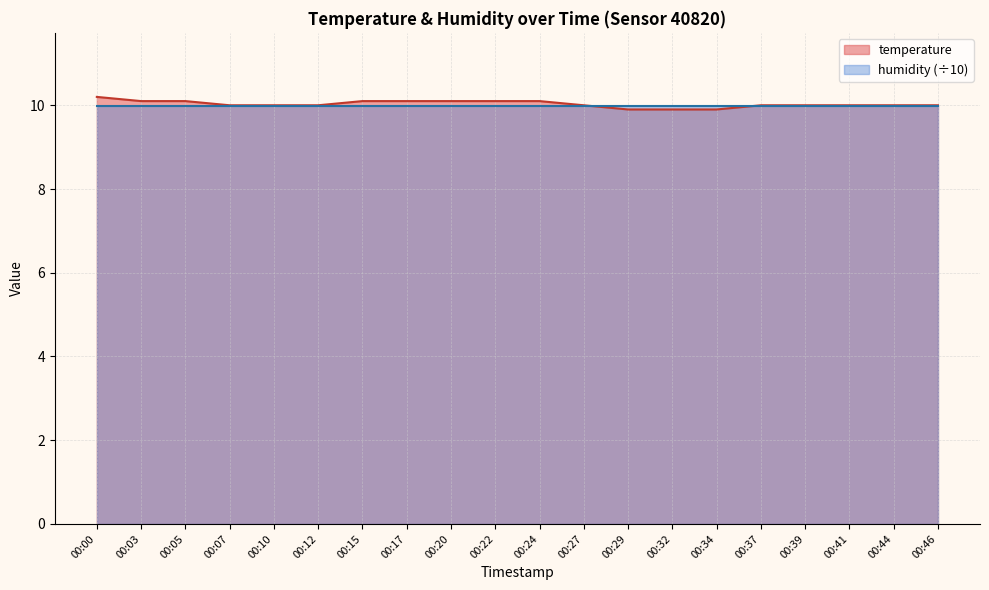

At which category does the chart reach its peak across all series?

00:00